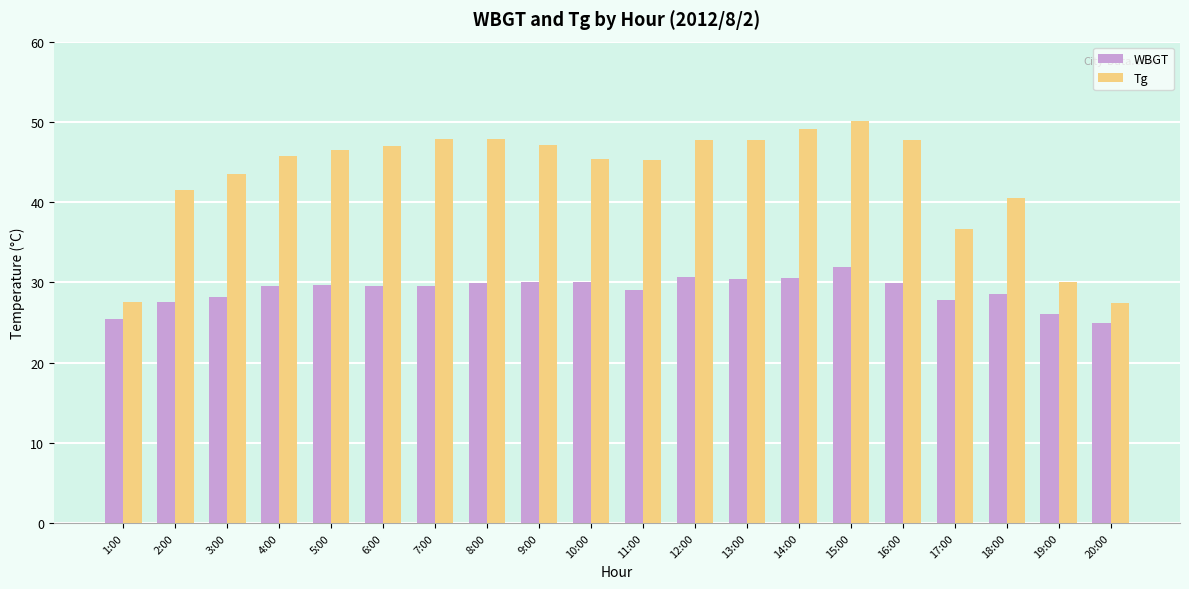

List the series in order of their peak value, lowest first.

WBGT, Tg